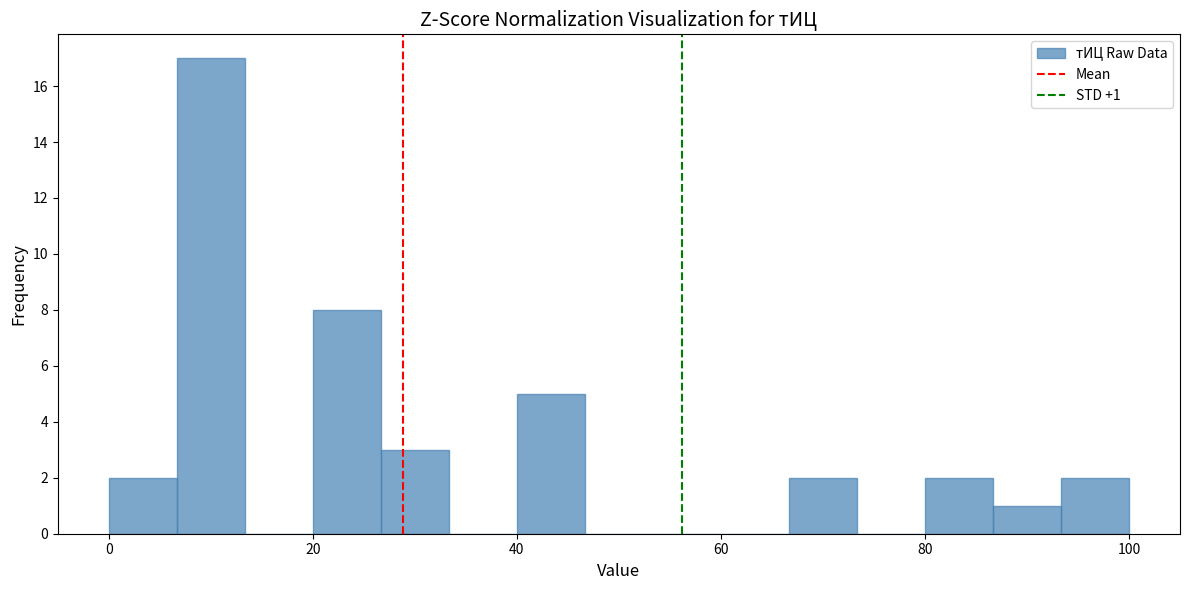

Around what value on the x-axis is the tallest bar? Give the approximate position of its centre, as read against the axis.

10